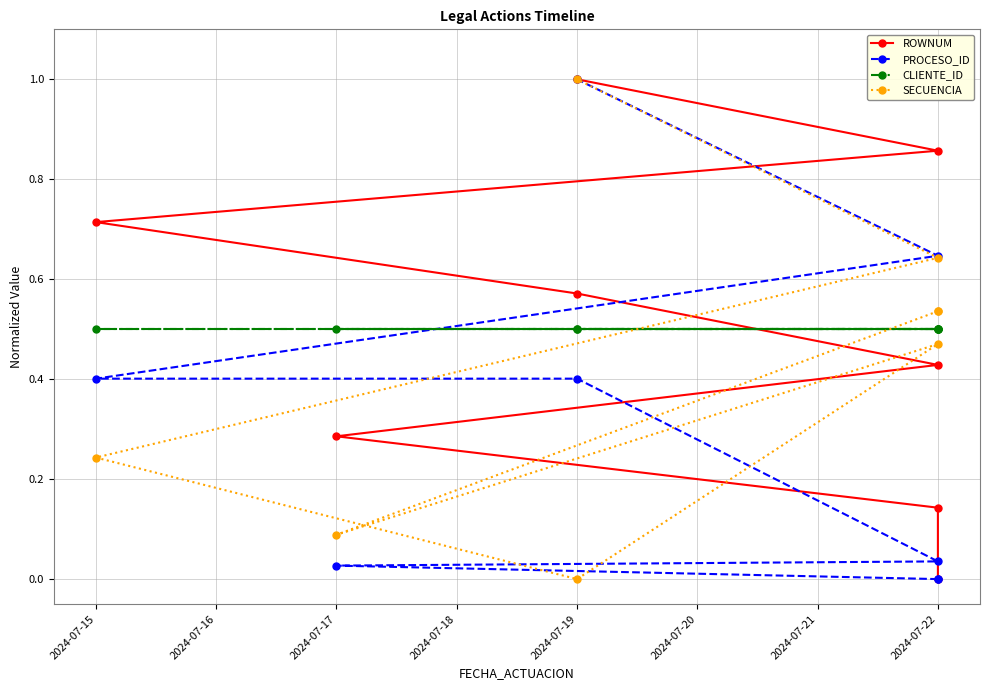

At which category is the sum across all series the highest?

2024-07-19